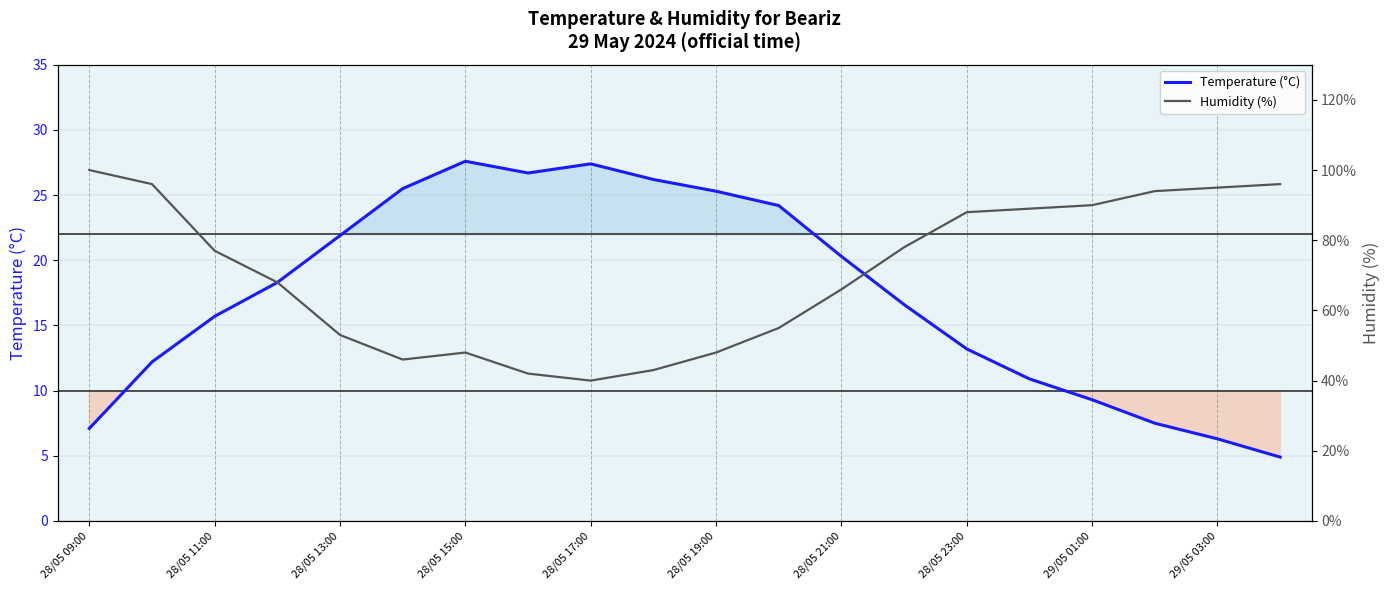

Reading right to left, what are all the values shown in this chart?

Temperature (°C): 4.9	6.3	7.5	9.3	10.9	13.2	16.6	20.3	24.2	25.3	26.2	27.4	26.7	27.6	25.5	21.9	18.3	15.7	12.2	7.1
Humidity (%): 96.0	95.0	94.0	90.0	89.0	88.0	78.0	66.0	55.0	48.0	43.0	40.0	42.0	48.0	46.0	53.0	68.0	77.0	96.0	100.0